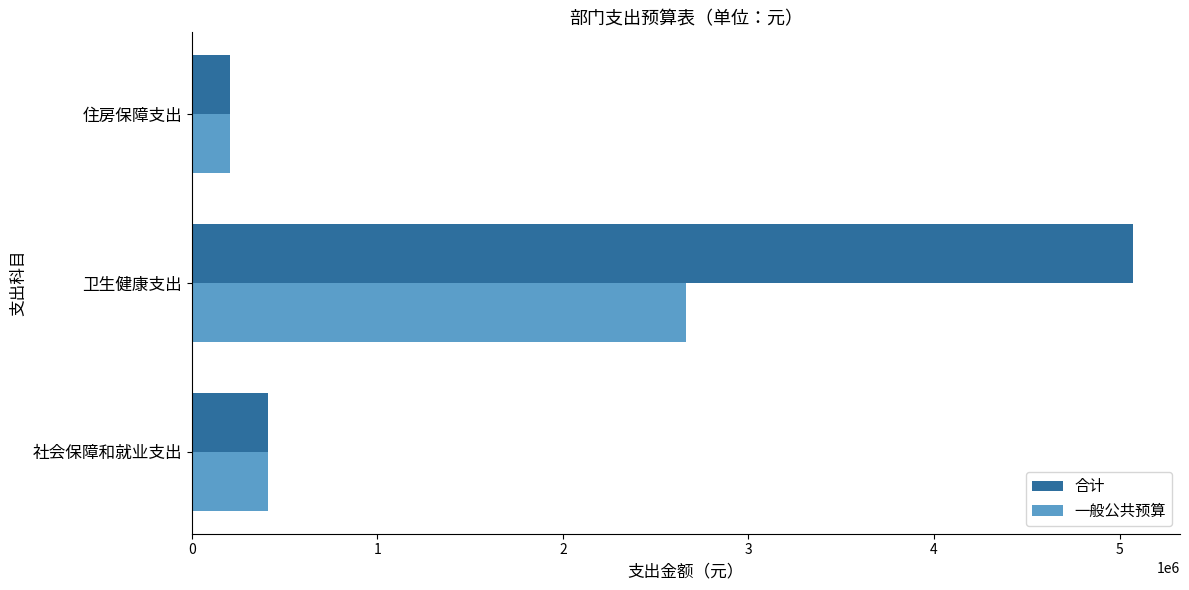

What is the maximum value for 一般公共预算?

2662281.3